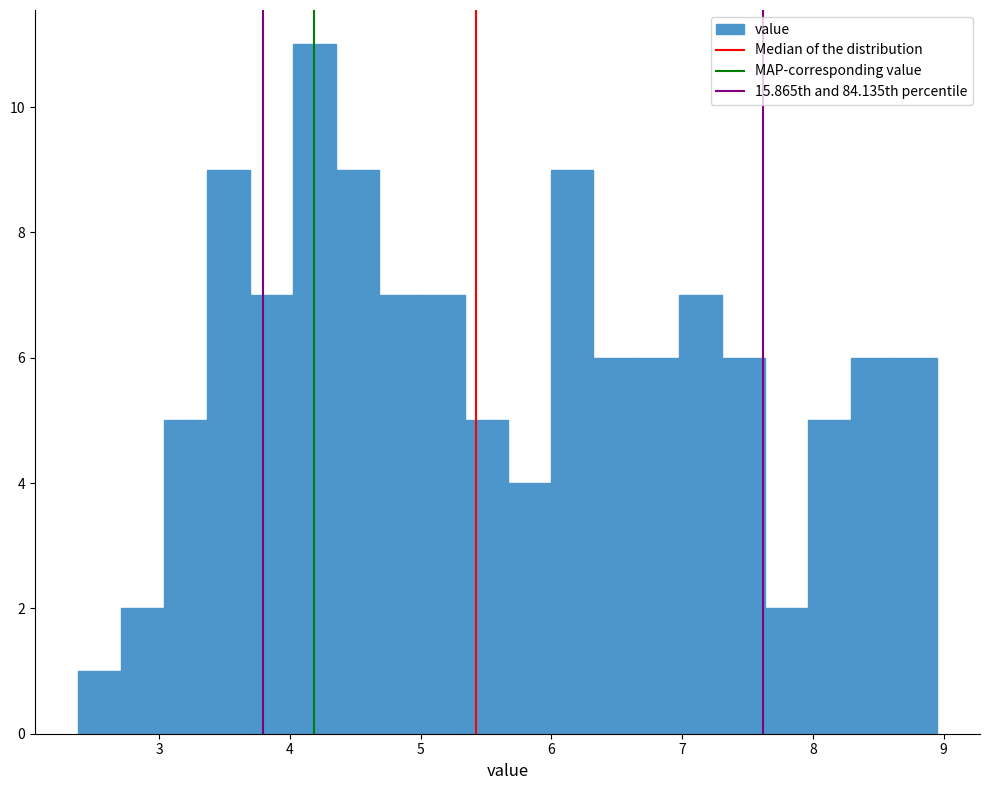

Around what value on the x-axis is the tallest bar? Give the approximate position of its centre, as read against the axis.

4.2